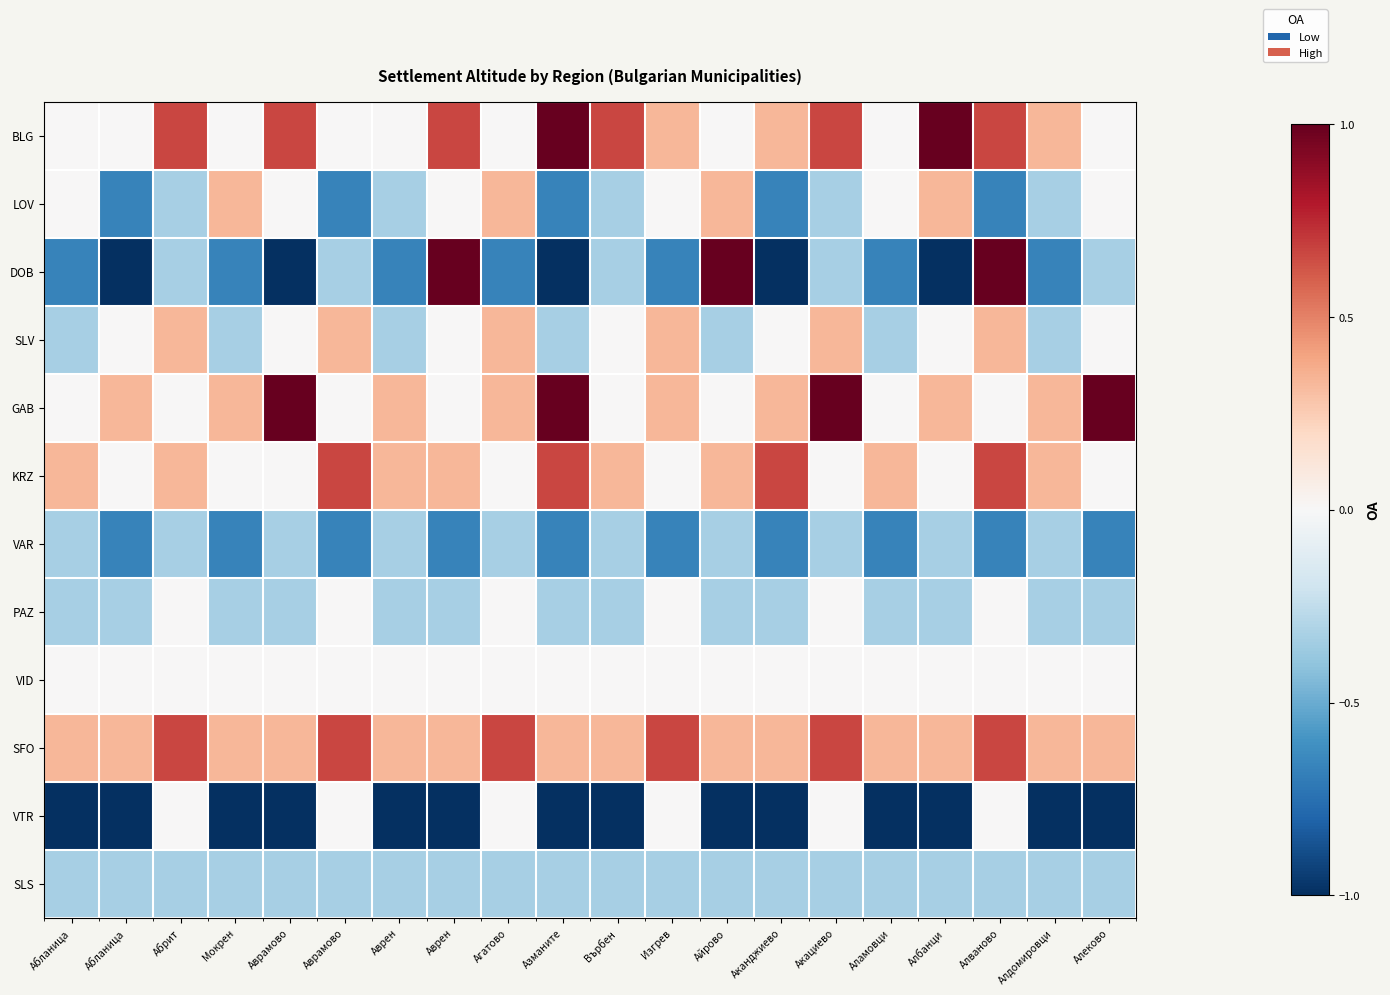

What is the spread (max minus min) of values at Върбен?

1.7